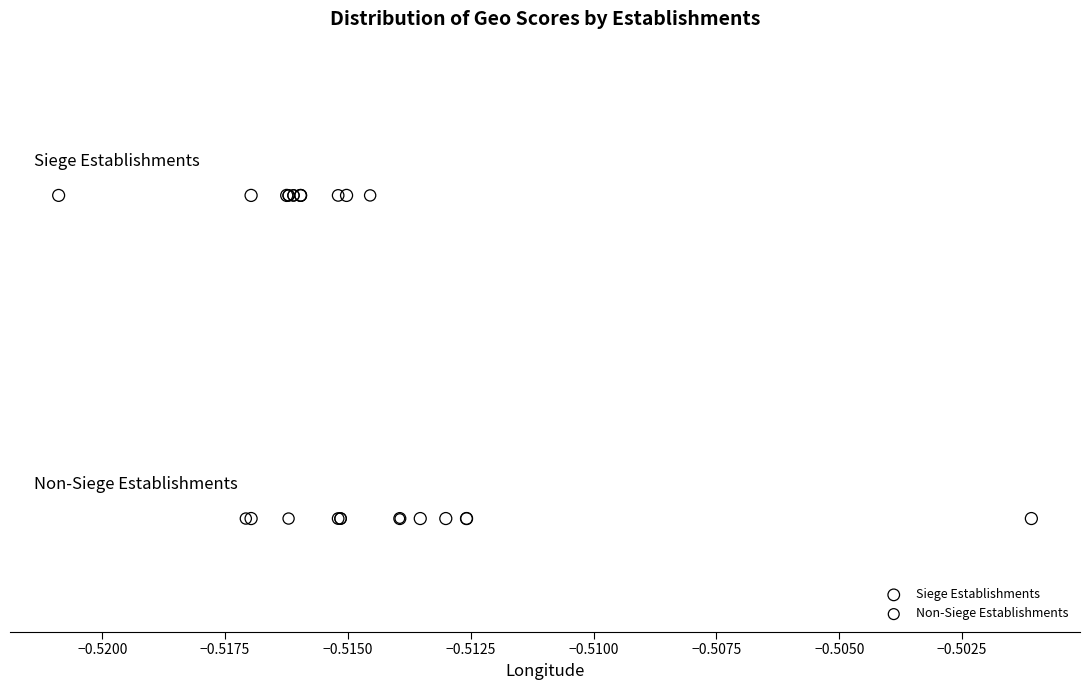

What are all the series names shown in the legend?

Siege Establishments, Non-Siege Establishments